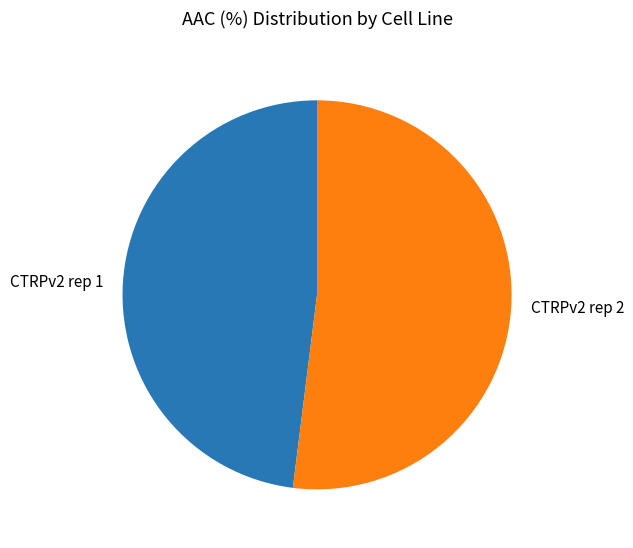

Rank the categories by value from highest to lowest.

CTRPv2 rep 2, CTRPv2 rep 1